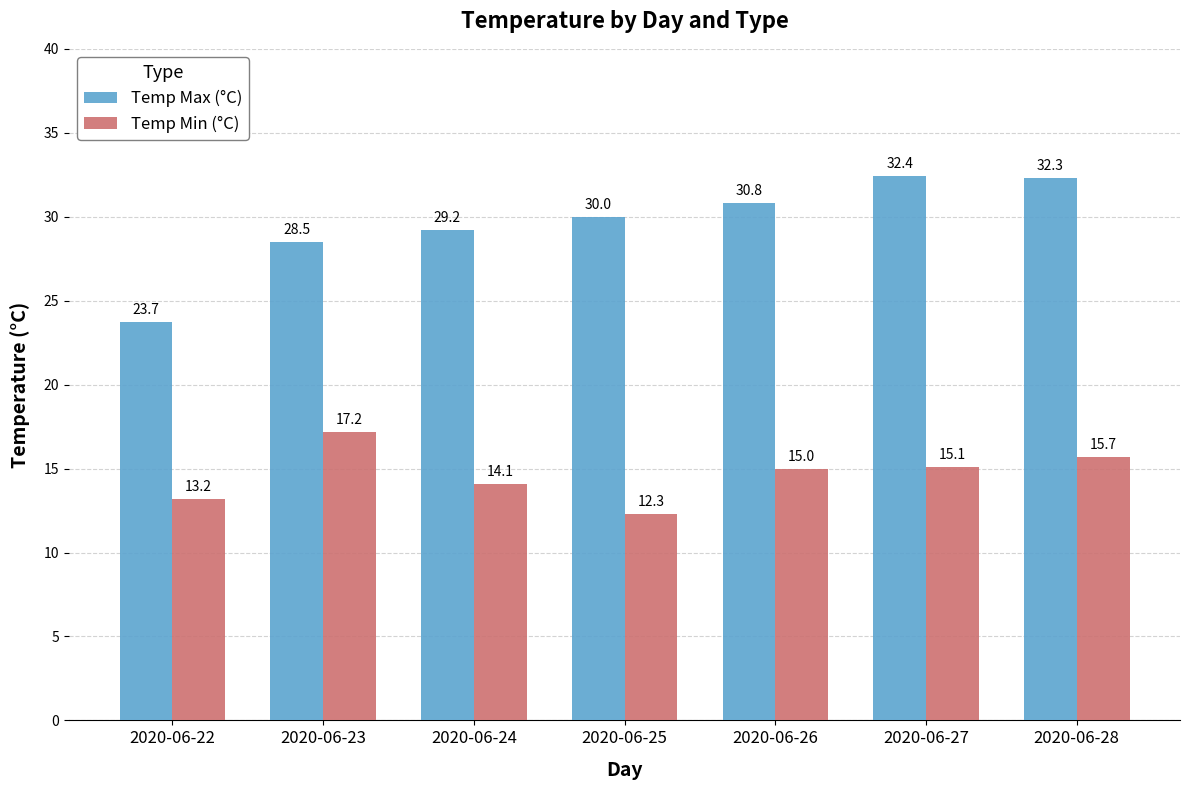

At which label does Temp Min (°C) reach its peak?

2020-06-23